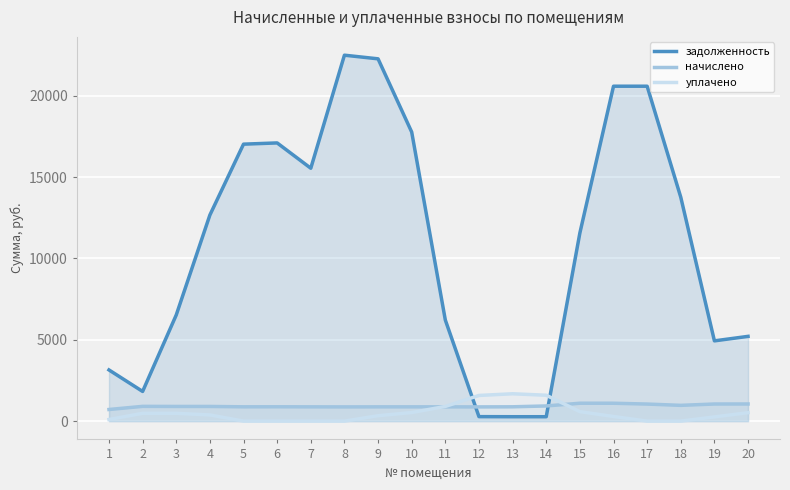

True or false: уплачено has more than 0 points higher than both neighbors.

True